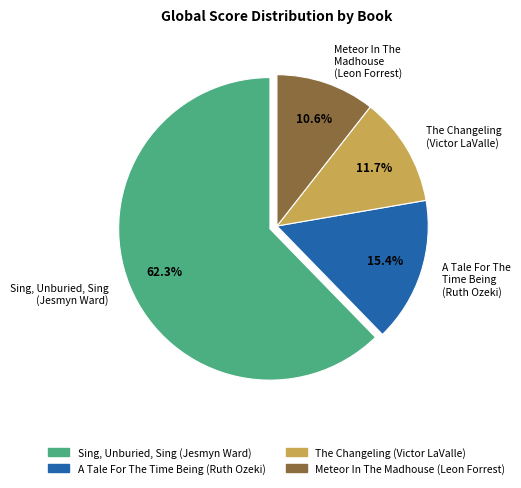

Which has a higher value, The Changeling (Victor LaValle) or A Tale For The Time Being (Ruth Ozeki)?

A Tale For The Time Being (Ruth Ozeki)